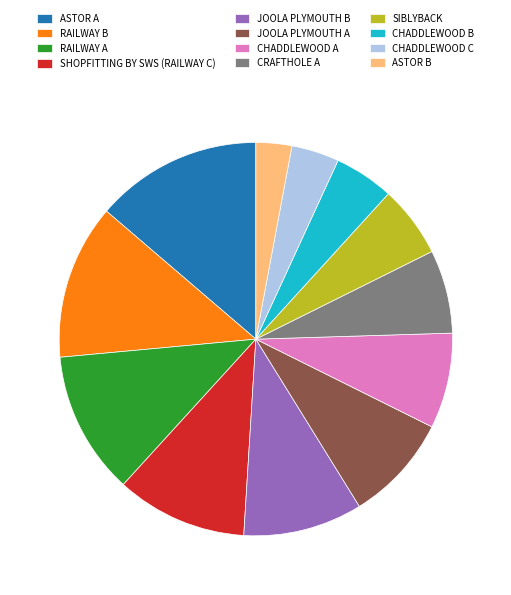

Rank the categories by value from lowest to highest.

ASTOR B, CHADDLEWOOD C, CHADDLEWOOD B, SIBLYBACK, CRAFTHOLE A, CHADDLEWOOD A, JOOLA PLYMOUTH A, JOOLA PLYMOUTH B, SHOPFITTING BY SWS (RAILWAY C), RAILWAY A, RAILWAY B, ASTOR A